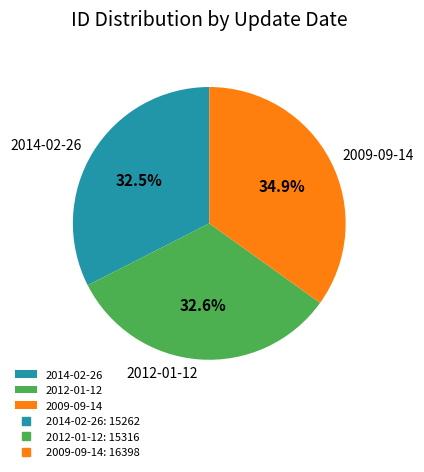

How much of the chart is everything except 2014-02-26?

67.5%